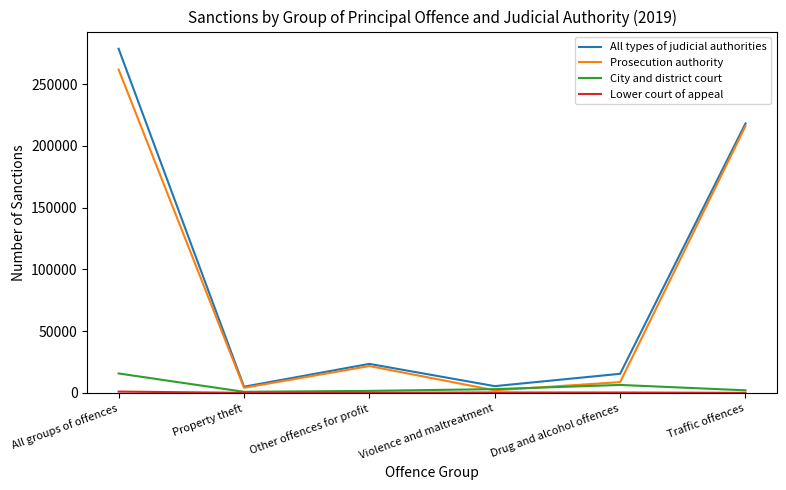

At which label is Prosecution authority closest to 131943?

Traffic offences